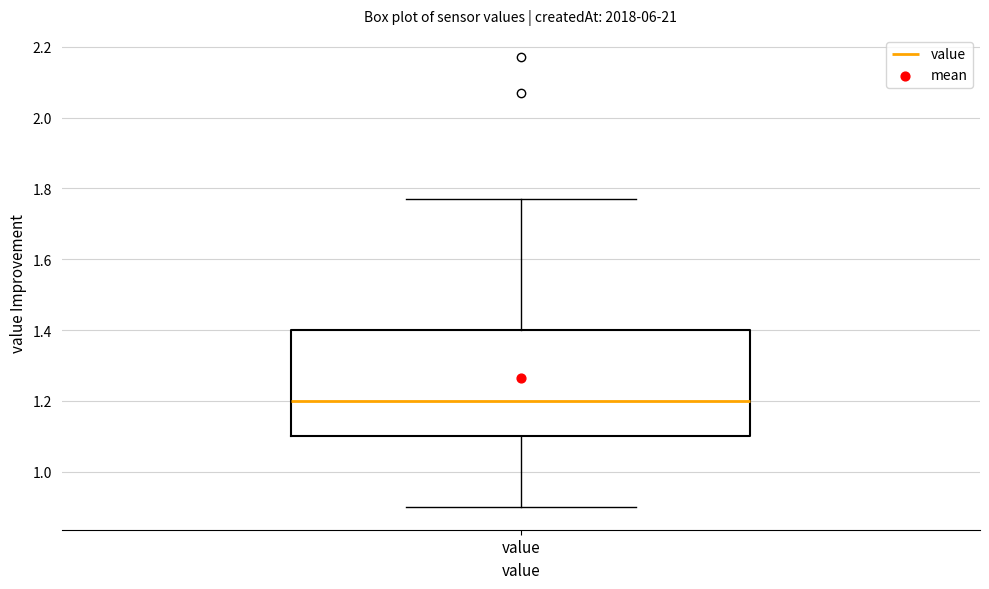

Where does the lower whisker of the box for value end on the y-axis? The values are not printed on the chart, so give them approximately, as read against the axis.

0.90